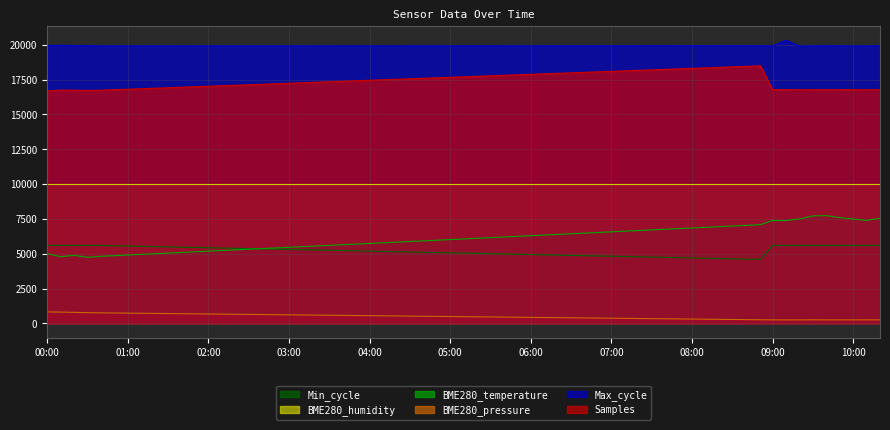

True or false: Min_cycle has a value of 5600.0 at 2023/11/02 09:20.

True